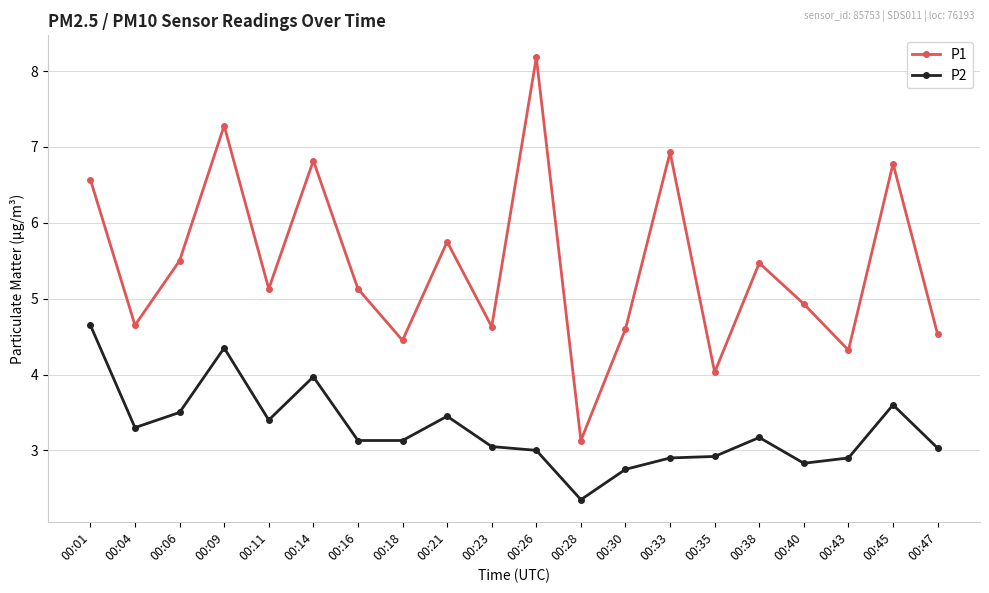

What is the sum of the P2 values at 00:40 and 00:45?

6.4